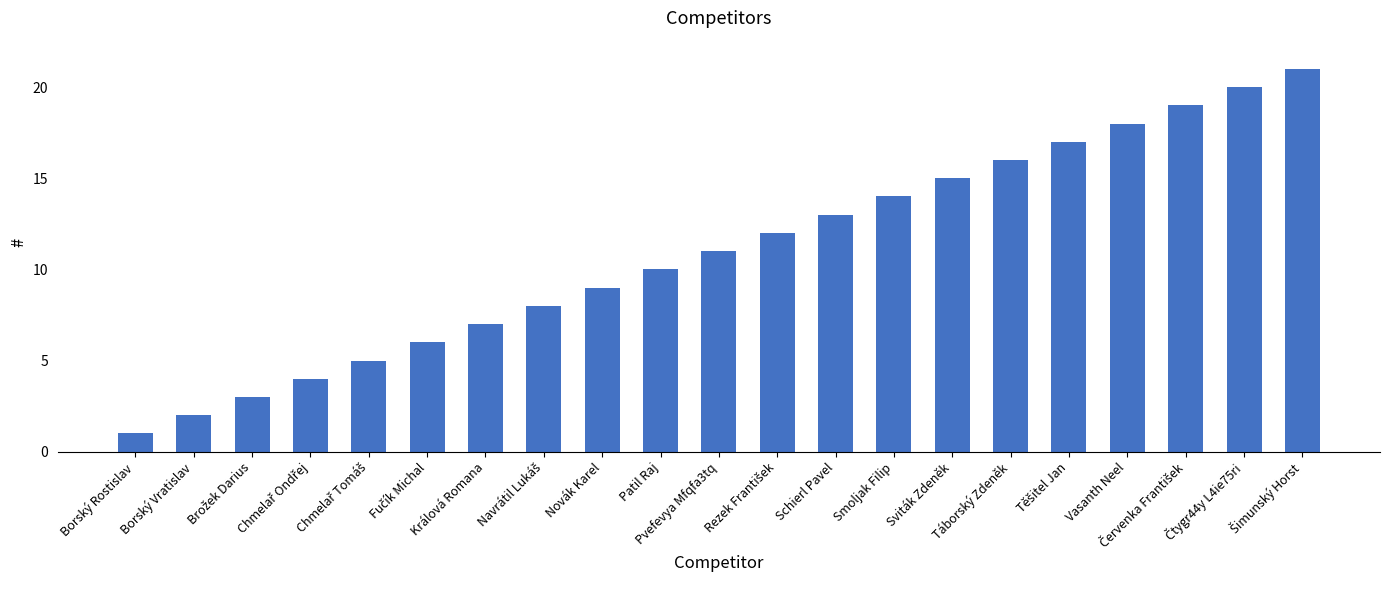

What is the difference between the second highest and minimum values?

19